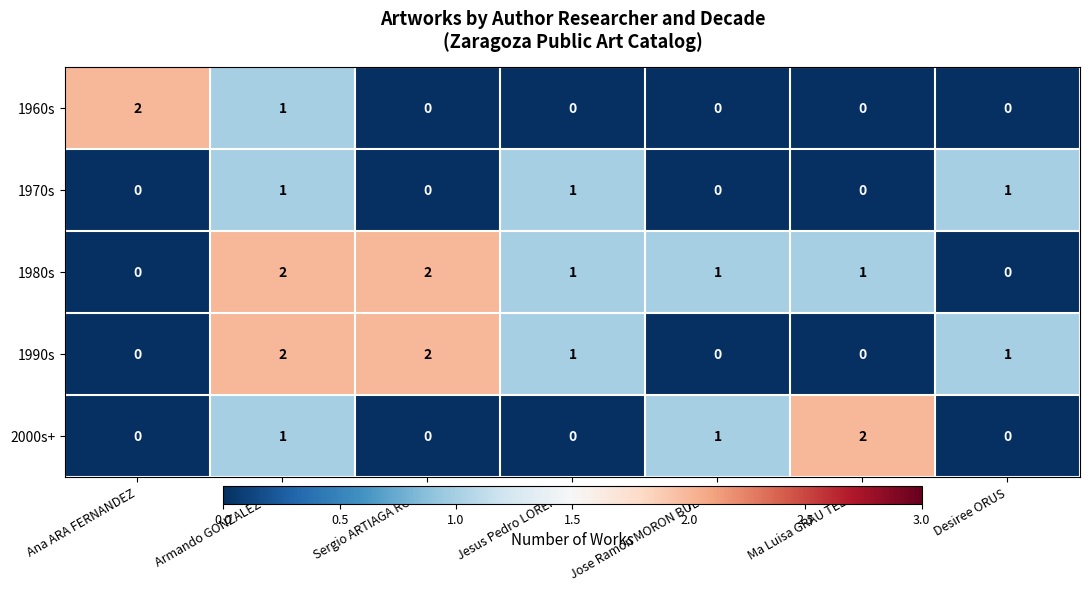

At which label does 1960s reach its peak?

Ana ARA FERNANDEZ